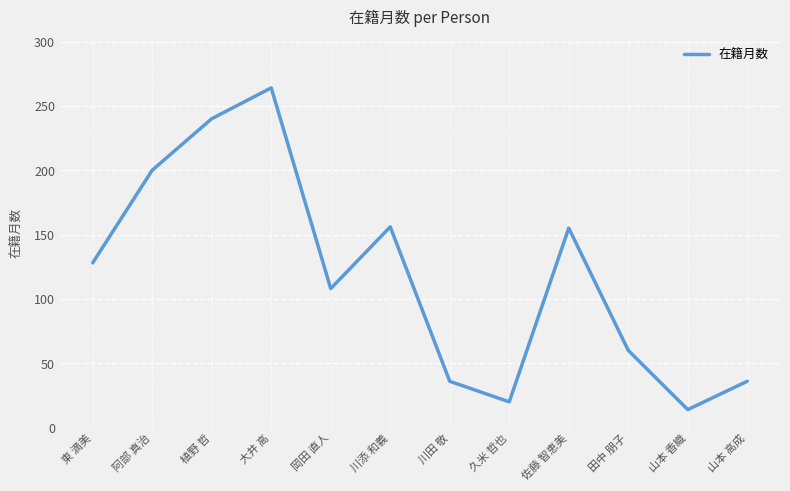

Which has a higher value, 岡田 直人 or 山本 香織?

岡田 直人